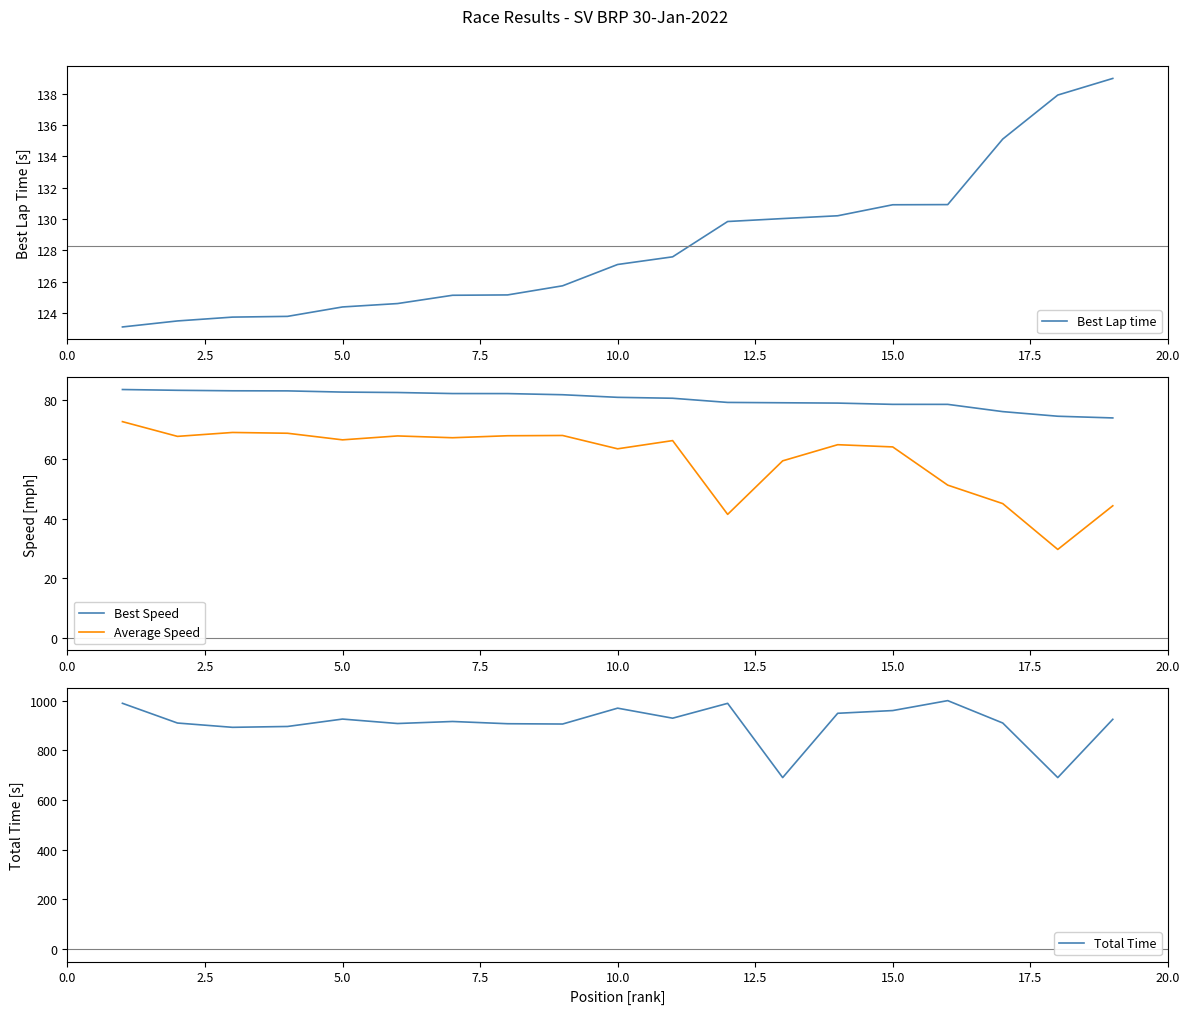

True or false: Best Lap time has a value of 124.4 at 5.0.

True